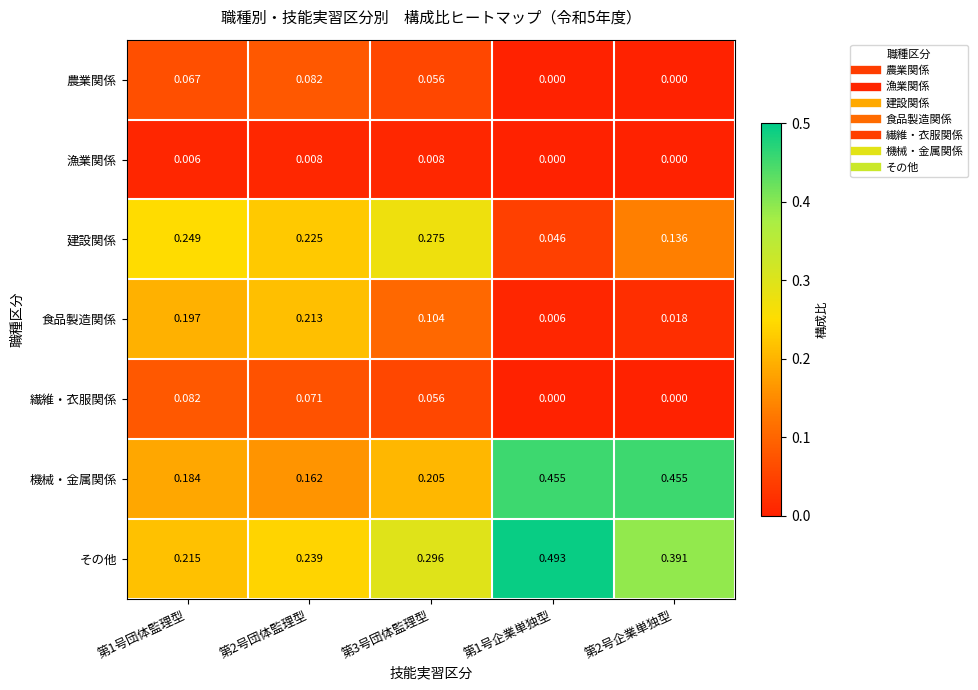

Which series changed the most between 第1号団体監理型 and 第2号企業単独型?

機械・金属関係